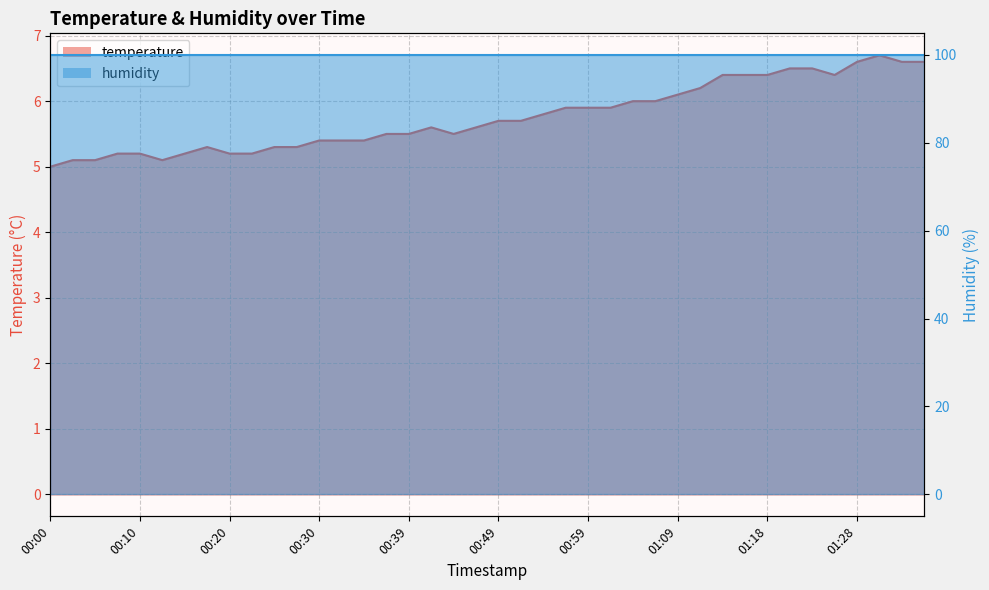

Rank the categories by value from lowest to highest.

00:00, 00:03, 00:05, 00:13, 00:08, 00:10, 00:15, 00:20, 00:22, 00:18, 00:25, 00:27, 00:30, 00:32, 00:35, 00:37, 00:39, 00:44, 00:42, 00:47, 00:49, 00:52, 00:54, 00:56, 00:59, 01:01, 01:04, 01:06, 01:09, 01:11, 01:13, 01:16, 01:18, 01:26, 01:21, 01:23, 01:28, 01:34, 01:36, 01:31